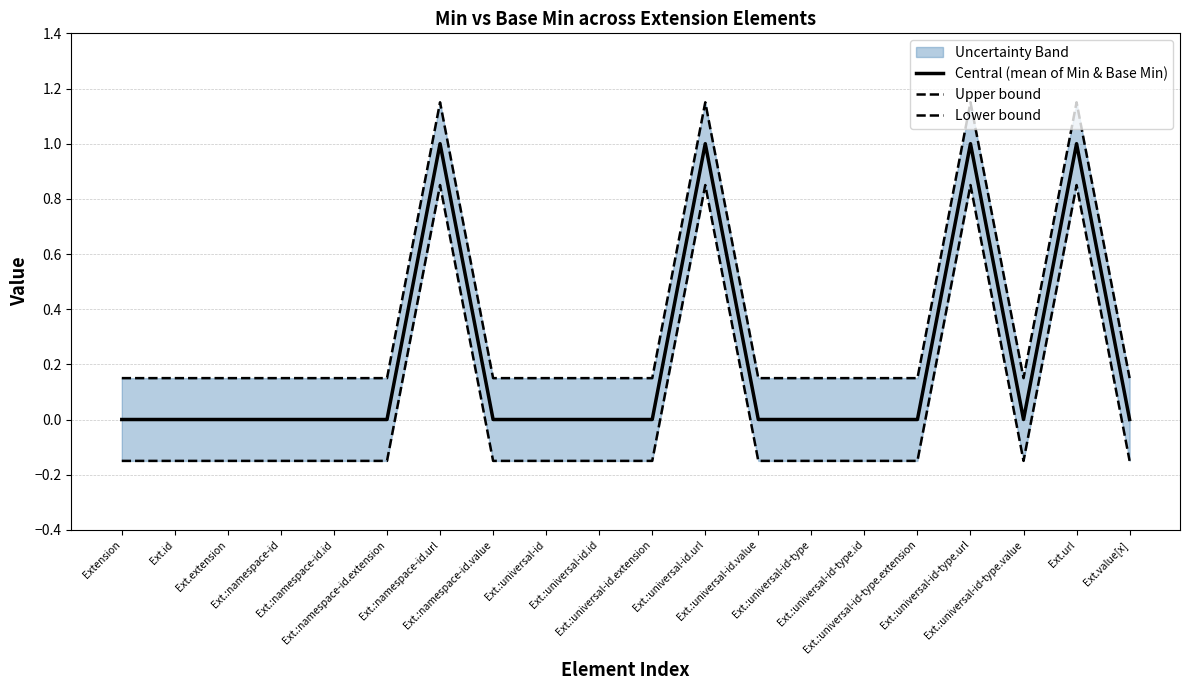

Reading left to right, transcribe all the data shown in this chart.

Central (mean of Min & Base Min): 0.0	0.0	0.0	0.0	0.0	0.0	1.0	0.0	0.0	0.0	0.0	1.0	0.0	0.0	0.0	0.0	1.0	0.0	1.0	0.0
Upper bound: 0.1	0.1	0.1	0.1	0.1	0.1	1.1	0.1	0.1	0.1	0.1	1.1	0.1	0.1	0.1	0.1	1.1	0.1	1.1	0.1
Lower bound: -0.1	-0.1	-0.1	-0.1	-0.1	-0.1	0.8	-0.1	-0.1	-0.1	-0.1	0.8	-0.1	-0.1	-0.1	-0.1	0.8	-0.1	0.8	-0.1